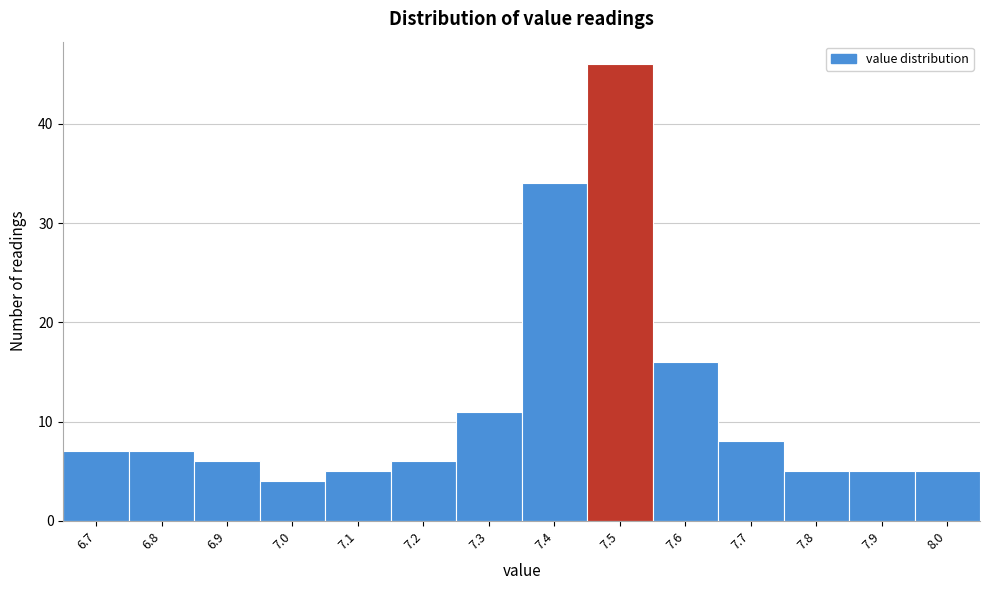

Reading left to right, extract all data points from this chart.

6.7=7	6.8=7	6.9=6	7.0=4	7.1=5	7.2=6	7.3=11	7.4=34	7.5=46	7.6=16	7.7=8	7.8=5	7.9=5	8.0=5